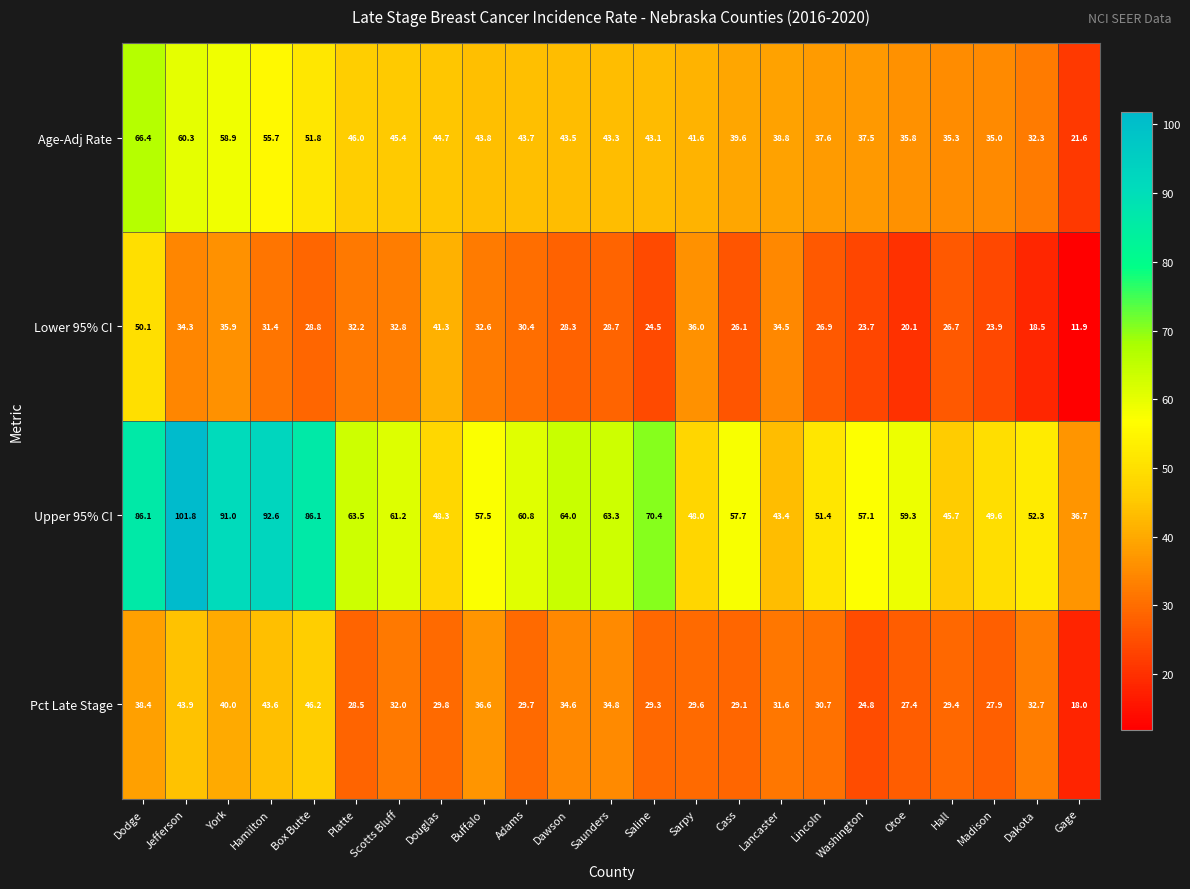

The value of Upper 95% CI at Platte is 63.5. True or false?

True